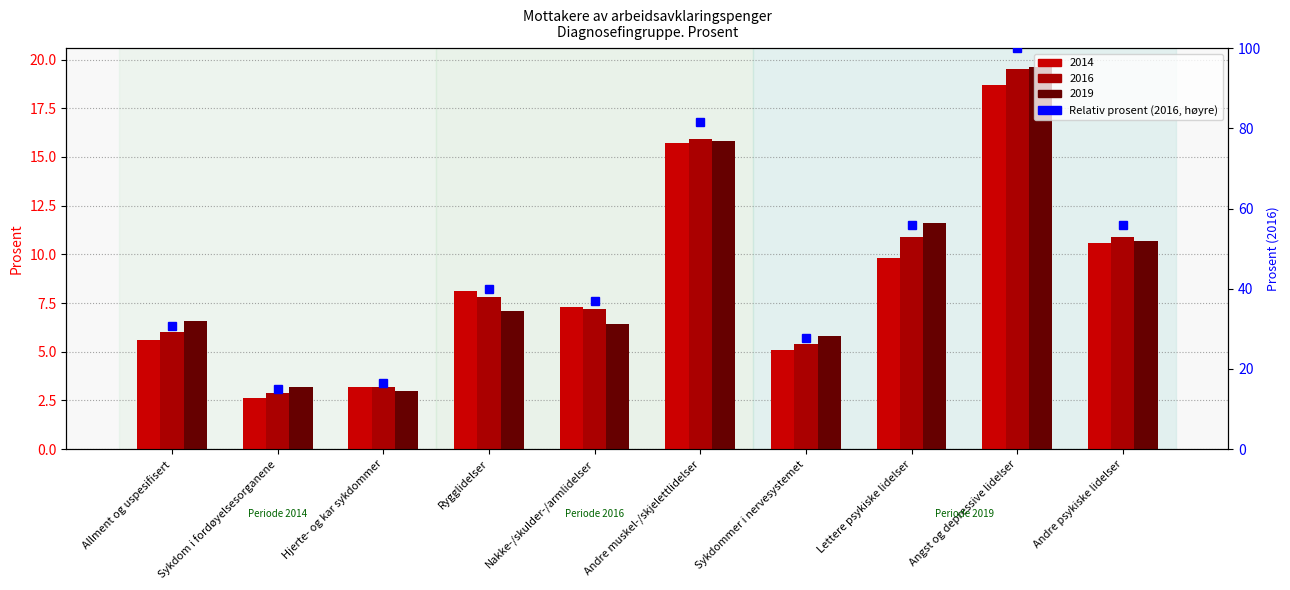

What is the maximum value shown in the chart?

100.0